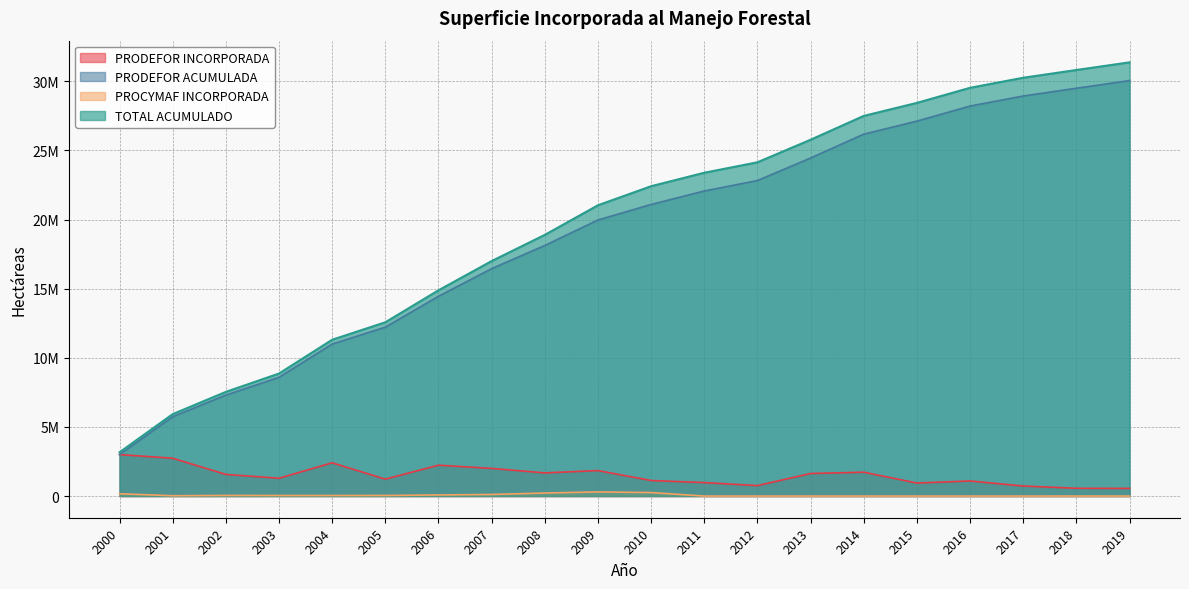

How many lines are shown in the chart?

4